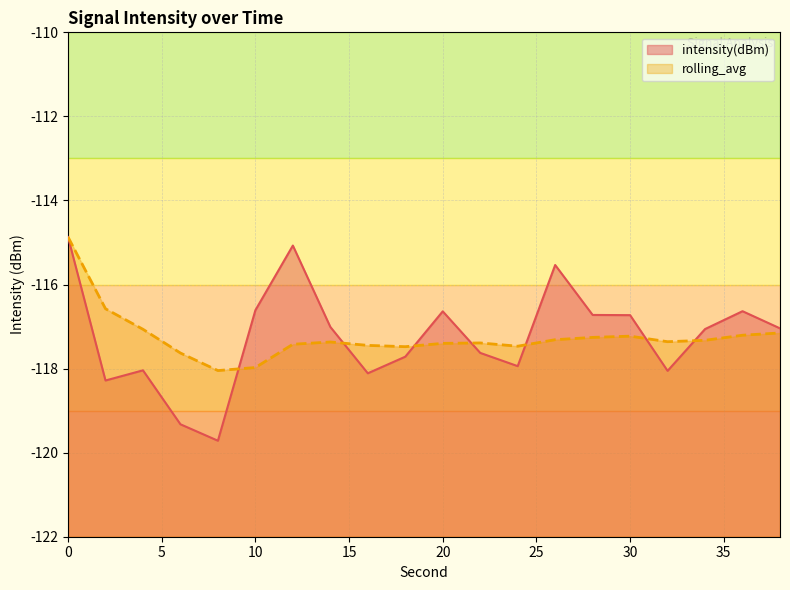

How many times do rolling_avg and intensity(dBm) cross each other?

7